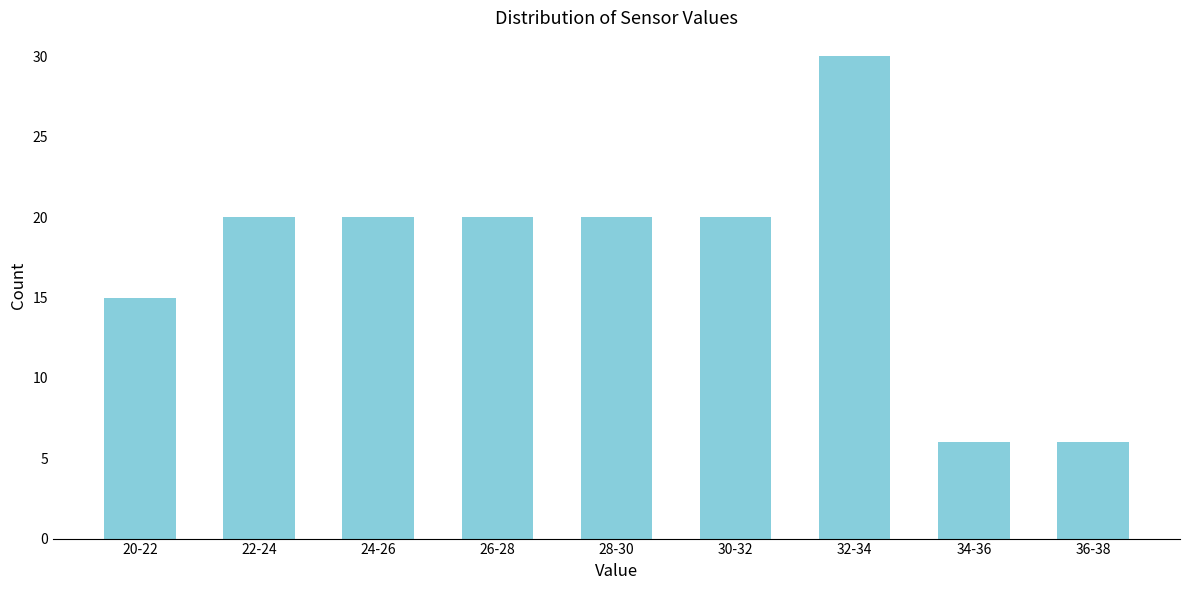

Reading left to right, list all the values displayed in this chart.

20-22=15	22-24=20	24-26=20	26-28=20	28-30=20	30-32=20	32-34=30	34-36=6	36-38=6